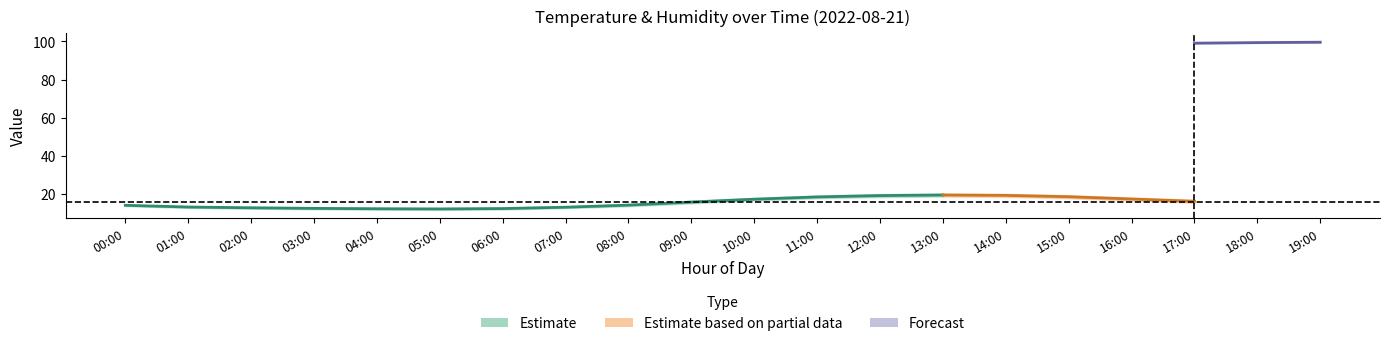

Is the value of humidity at 18:00 greater than the value of temp_lower at 06:00?

Yes